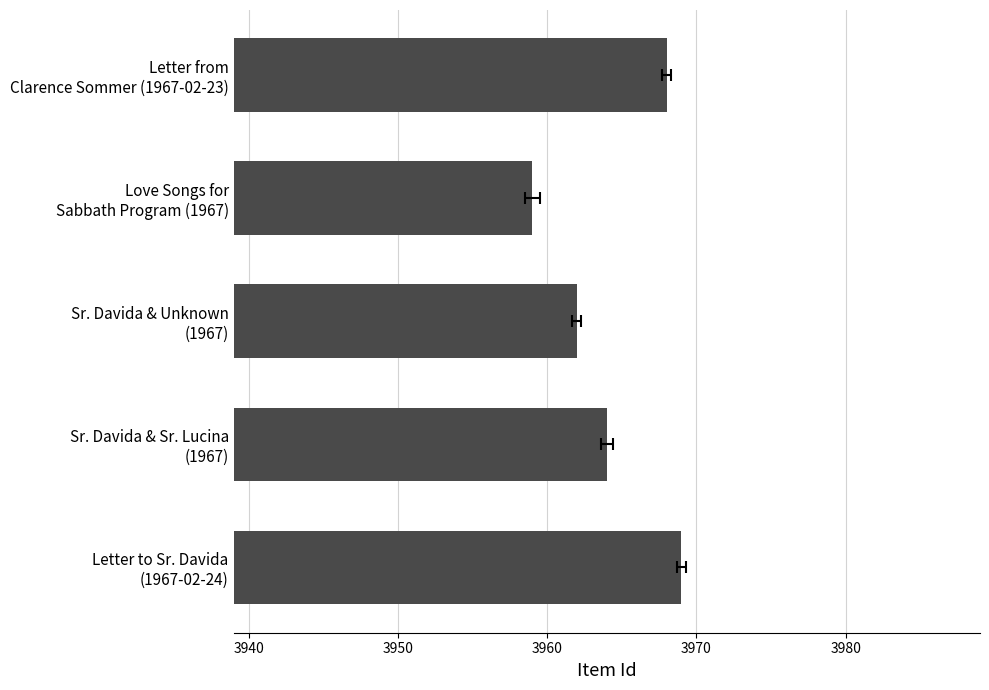

True or false: the data shows 906 at Letter to Sr. Davida (1967-02-24).

False